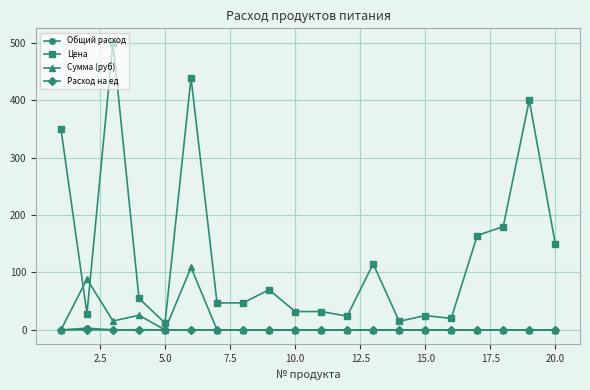

What is the maximum value shown in the chart?

500.0